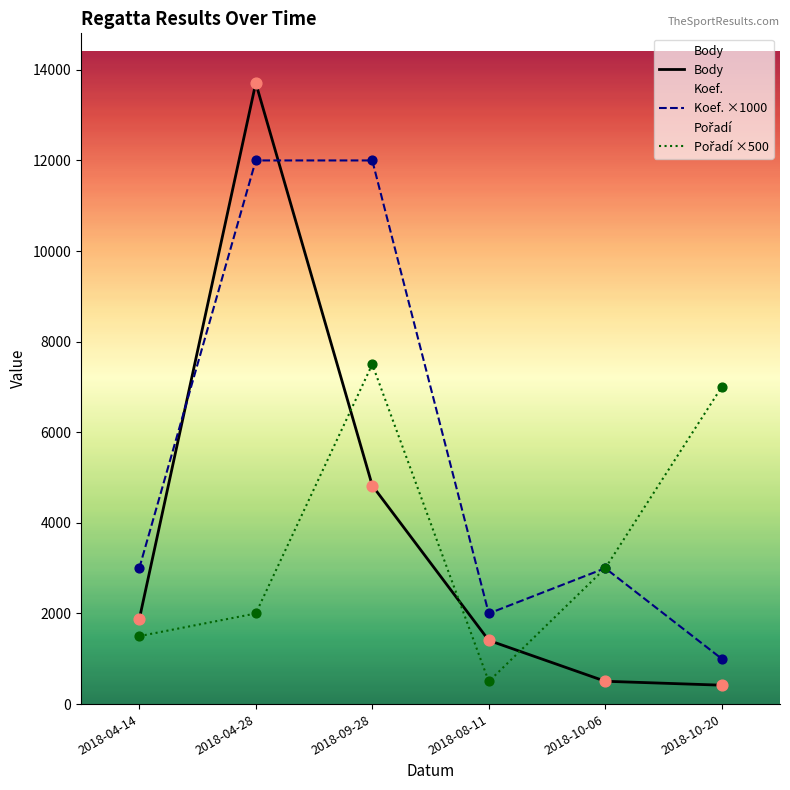

What are all the series names shown in the legend?

Pořadí, Koef., Body